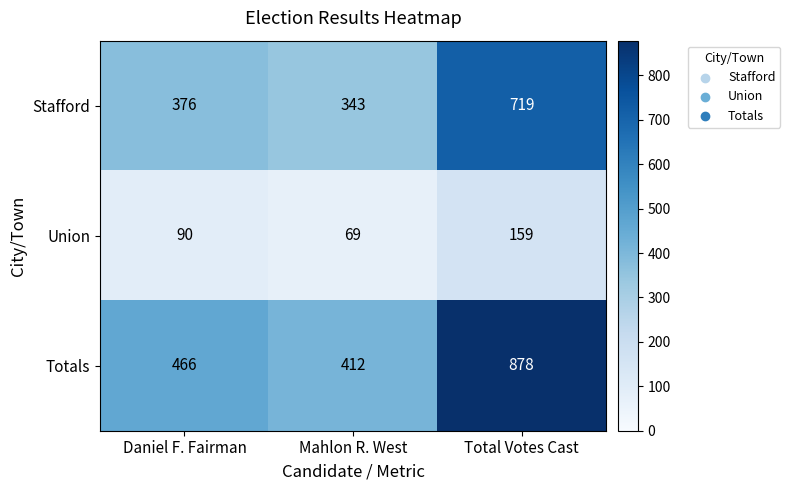

Reading left to right, what are all the values shown in this chart?

Stafford: 376	343	719
Union: 90	69	159
Totals: 466	412	878